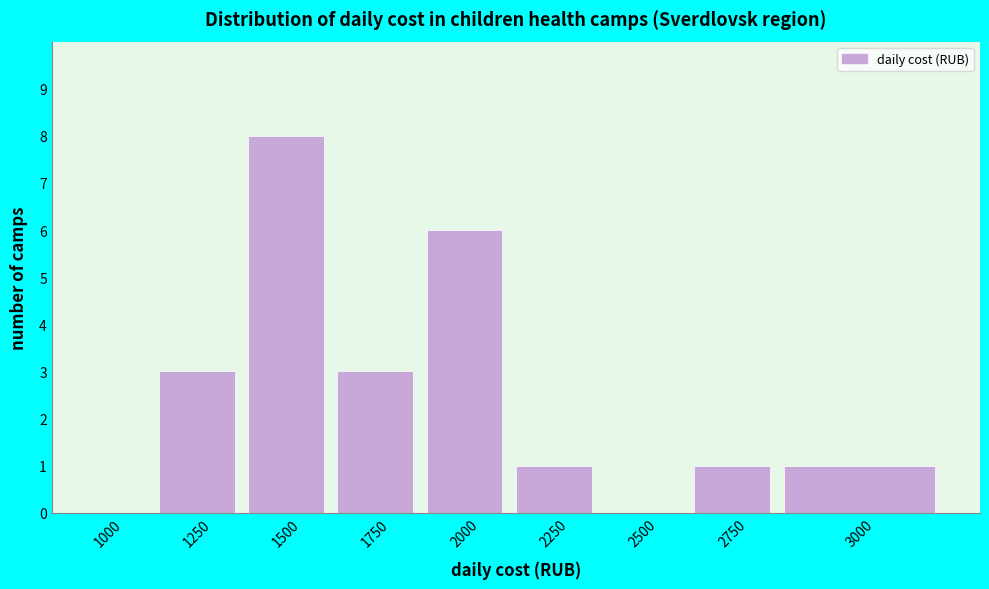

Reading left to right, what are all the values shown in this chart?

1000=0	1250=3	1500=8	1750=3	2000=6	2250=1	2500=0	2750=1	3000=1